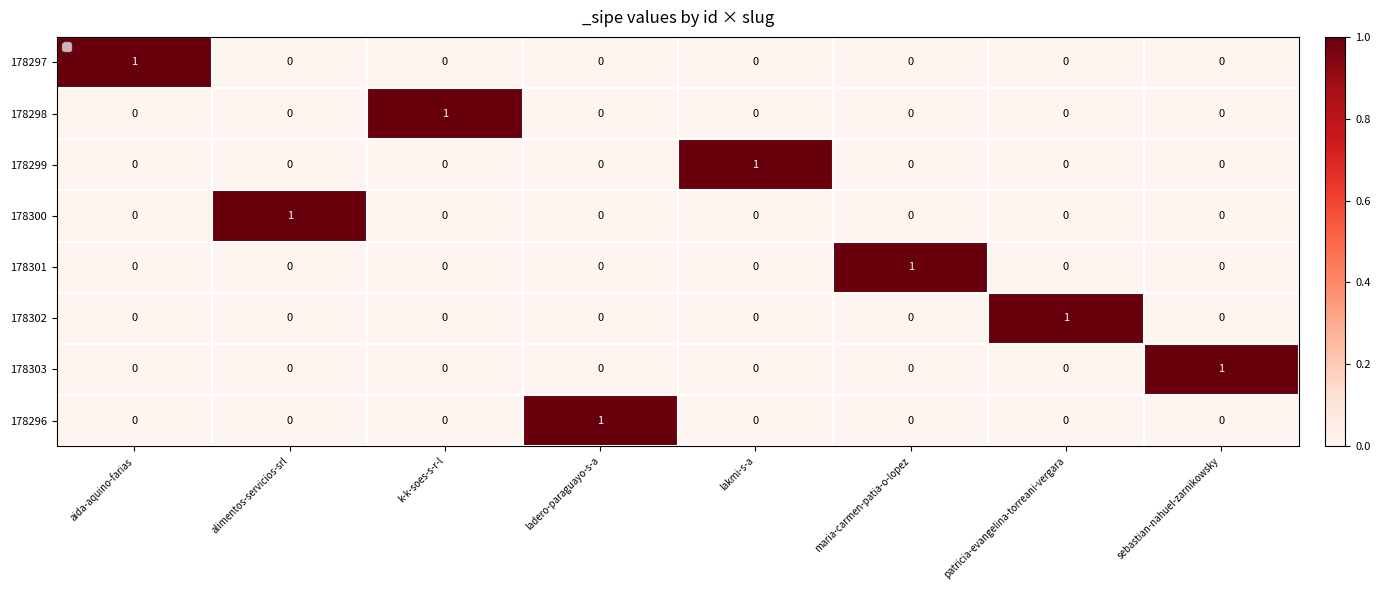

How many 178303 values are between 0 and 1?

8